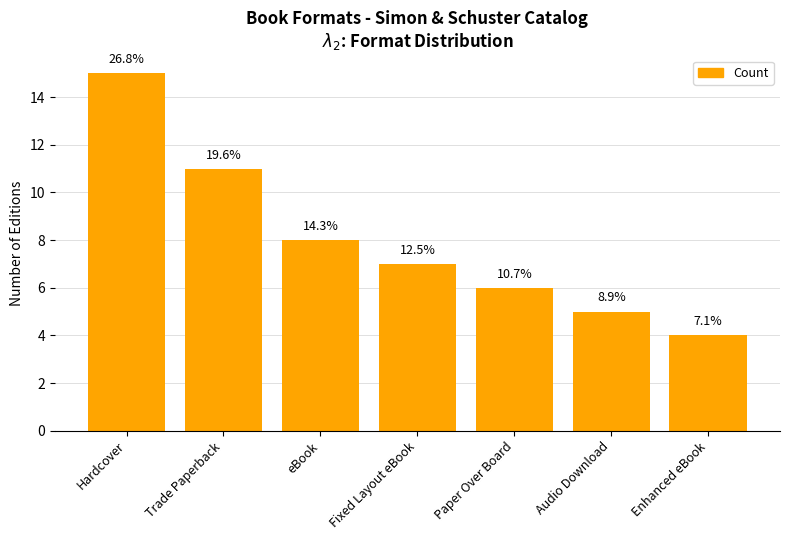

Are the bars horizontal?

No